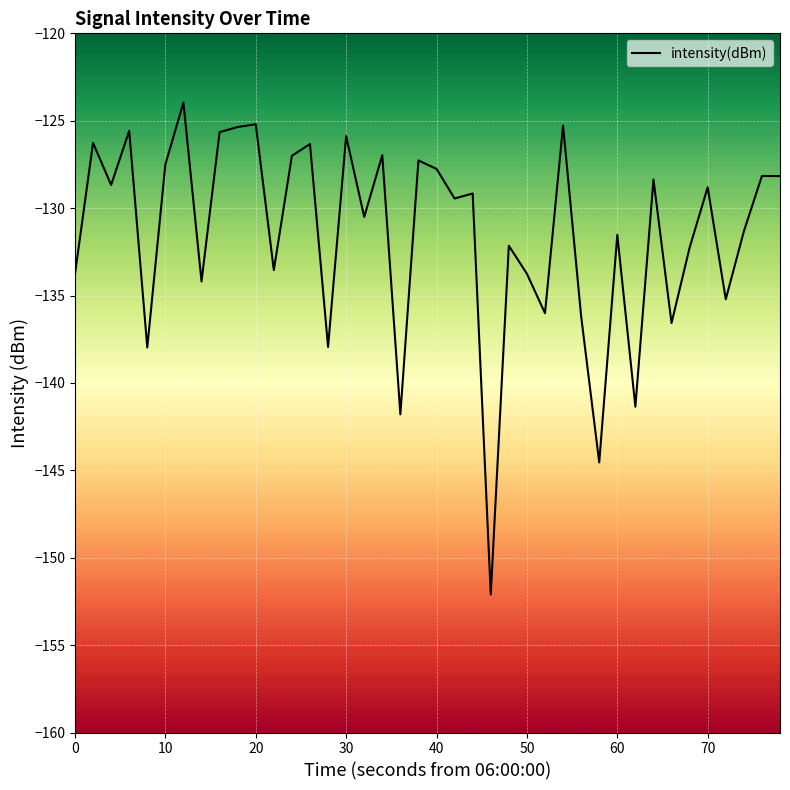

What is the maximum value shown in the chart?

-124.0